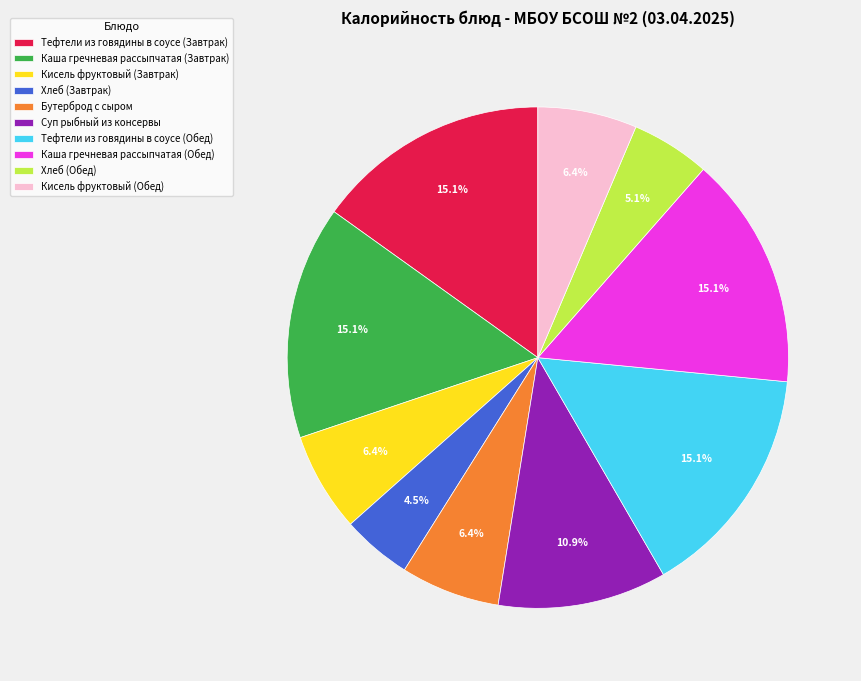

Is it true that Суп рыбный из консервы is 1% of the pie?

False